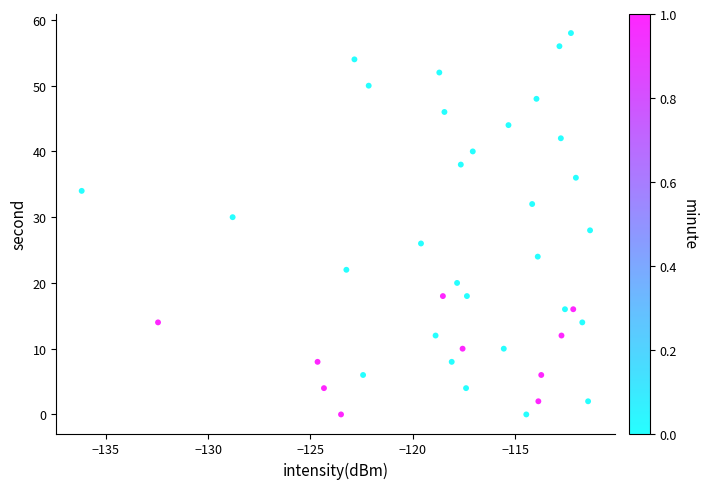

What is the range of Y values (max minus min)?

58